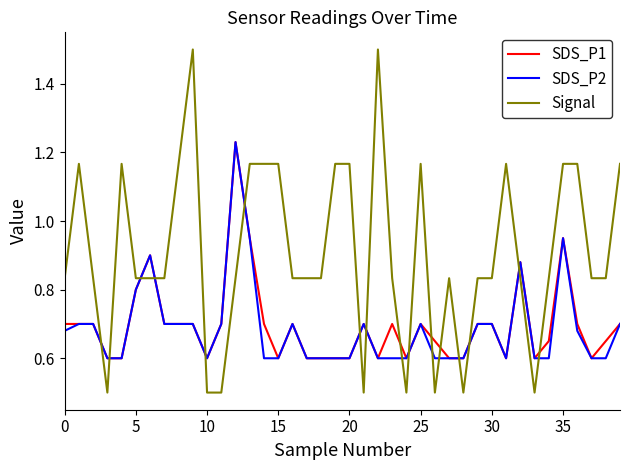

Which series has the largest total across all categories?

Signal